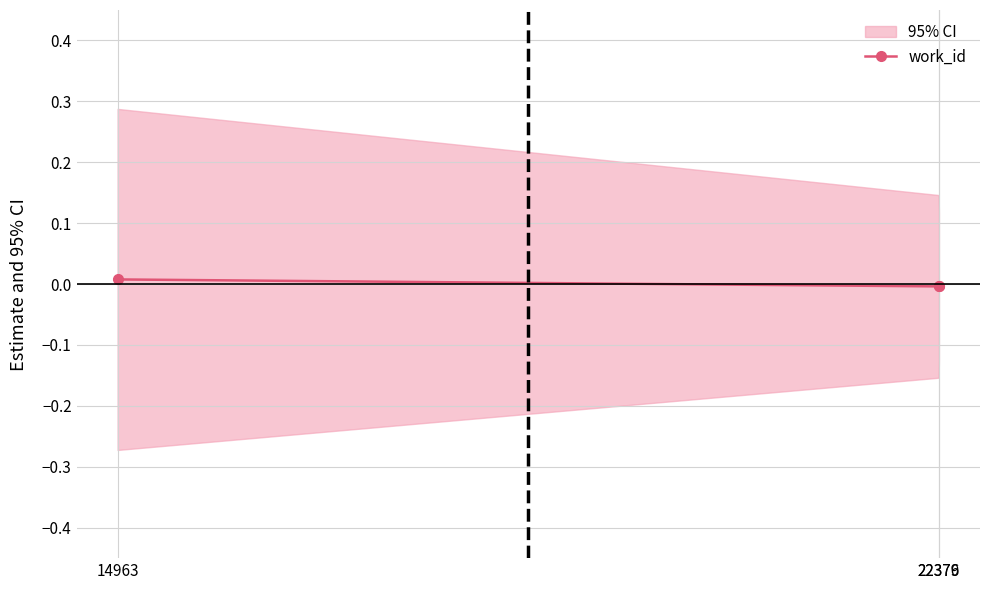

Is it true that the value at 22376 is -0.0?

False